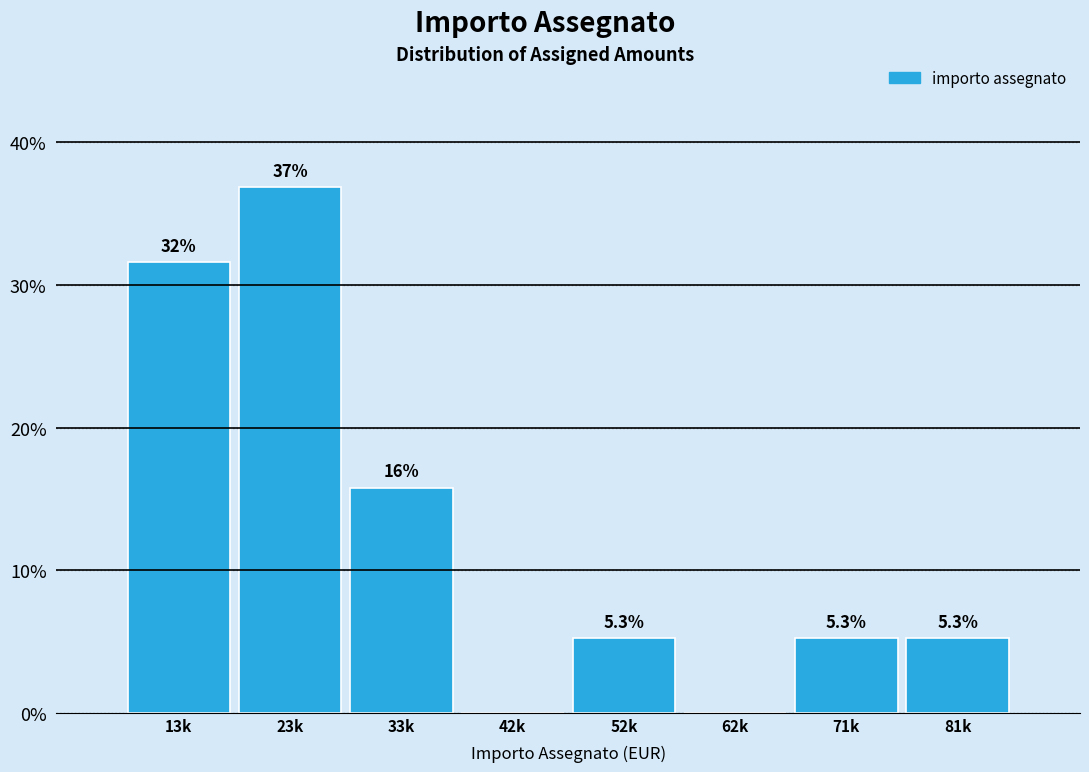

Reading right to left, list all the values displayed in this chart.

81k=5.3	71k=5.3	62k=0.0	52k=5.3	42k=0.0	33k=15.8	23k=36.8	13k=31.6